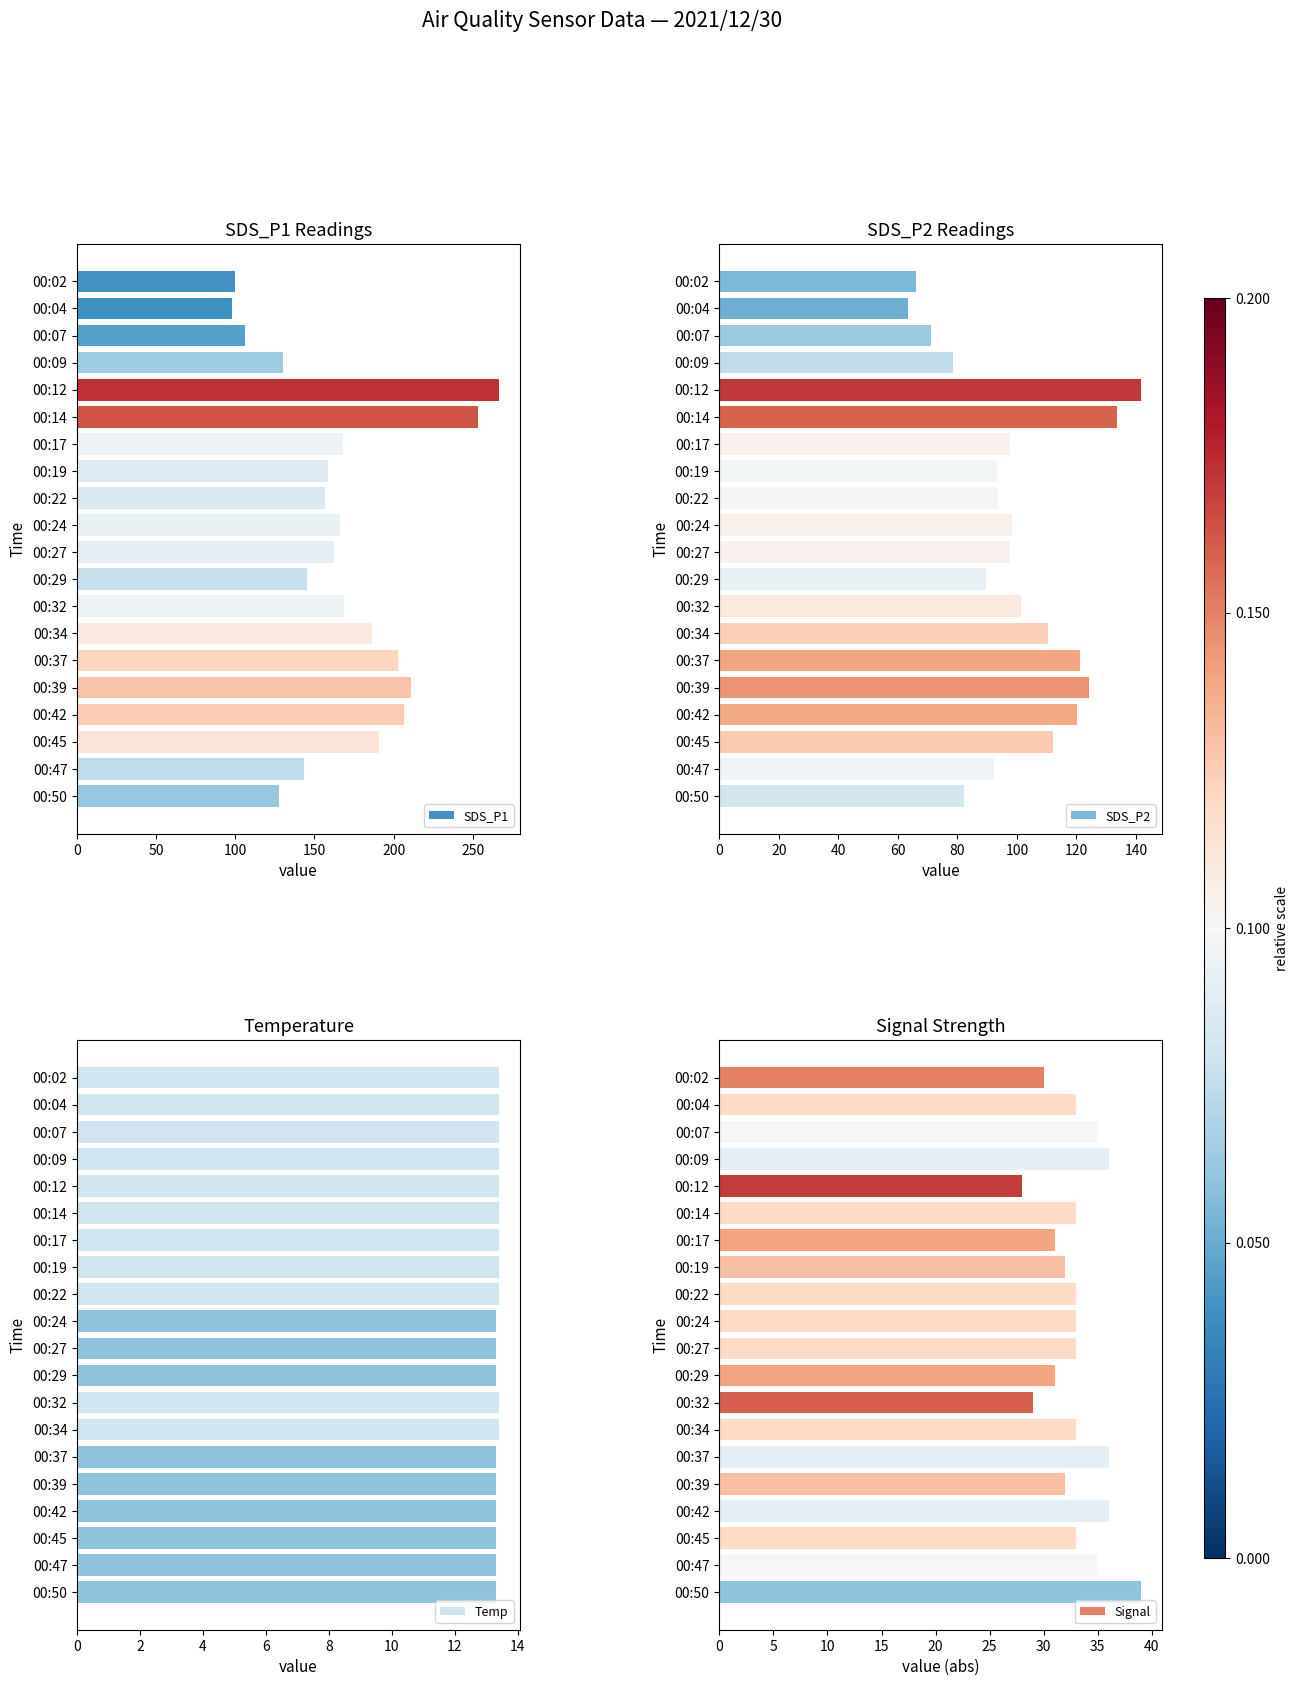

How many distinct data groups are displayed?

4